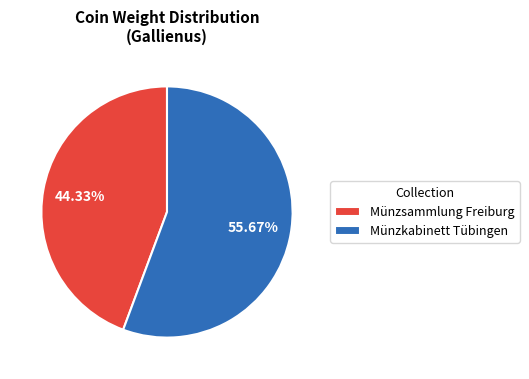

To the nearest percent, what is the combined percentage of Münzsammlung Freiburg and Münzkabinett Tübingen?

100%